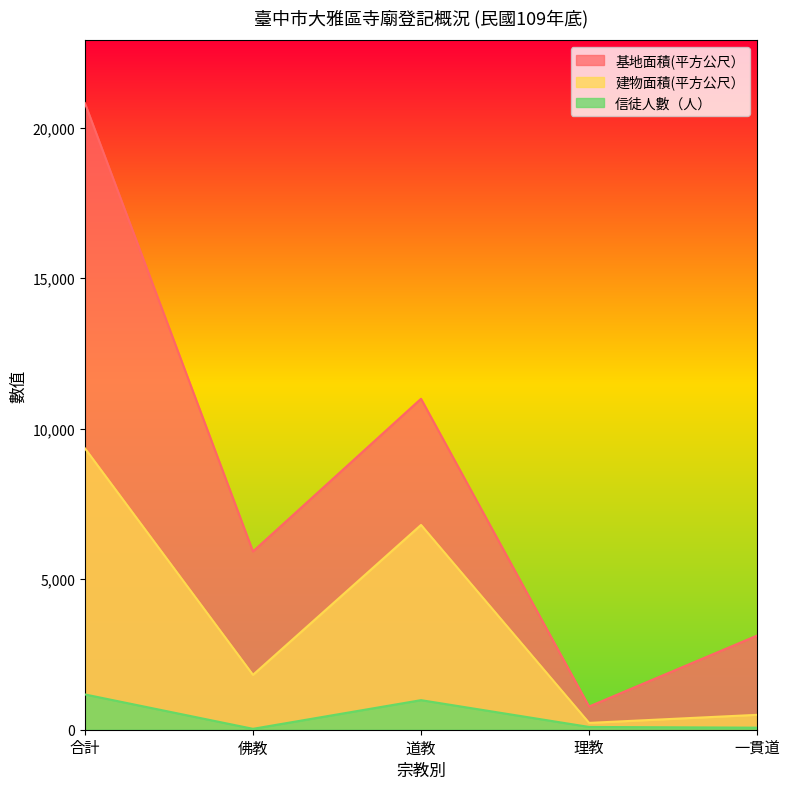

Reading left to right, what are all the values shown in this chart?

基地面積(平方公尺）: 合計=20813.5	佛教=5921.5	道教=10993.1	理教=771.0	一貫道=3128.0
建物面積(平方公尺）: 合計=9346.8	佛教=1822.9	道教=6802.3	理教=226.8	一貫道=494.8
信徒人數（人）: 合計=1172.0	佛教=30.0	道教=982.0	理教=92.0	一貫道=68.0